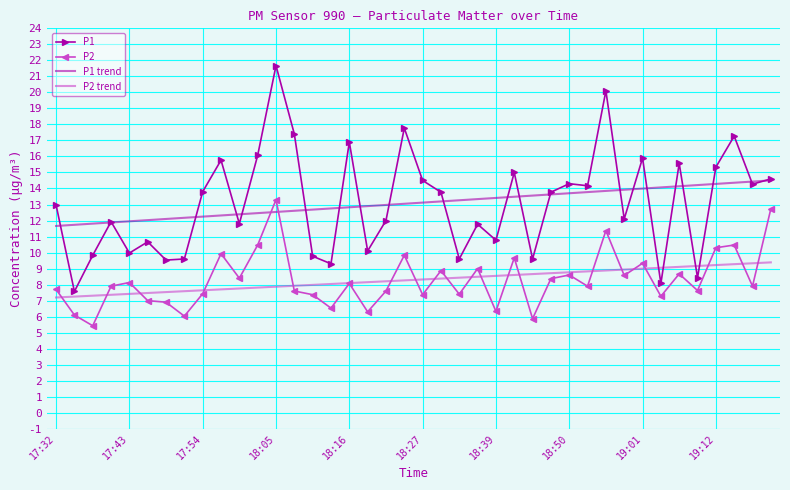

Rank the series by their maximum value, from highest to lowest.

P1, P1 trend, P2, P2 trend